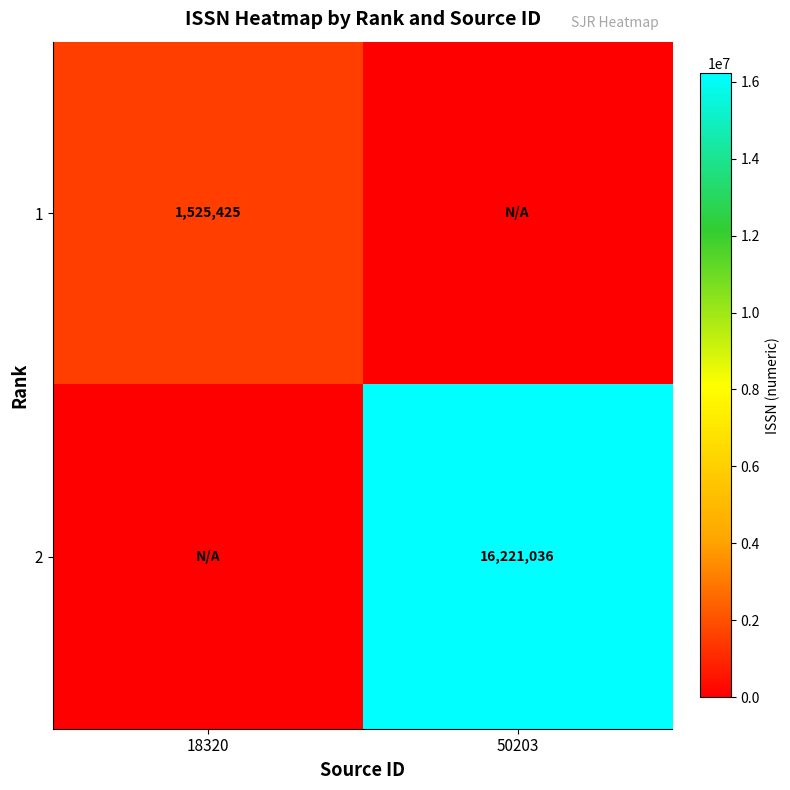

Is it true that 2 equals 4885201 at 50203?

False